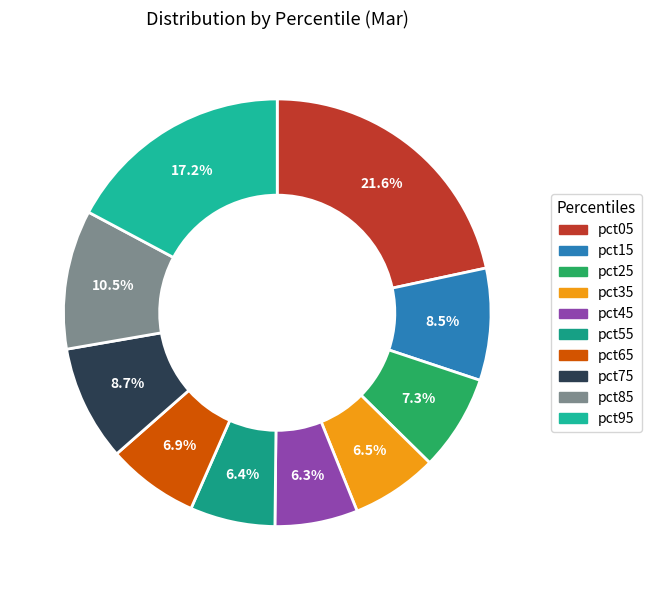

Do pct65 and pct05 together represent more than half of the pie?

No